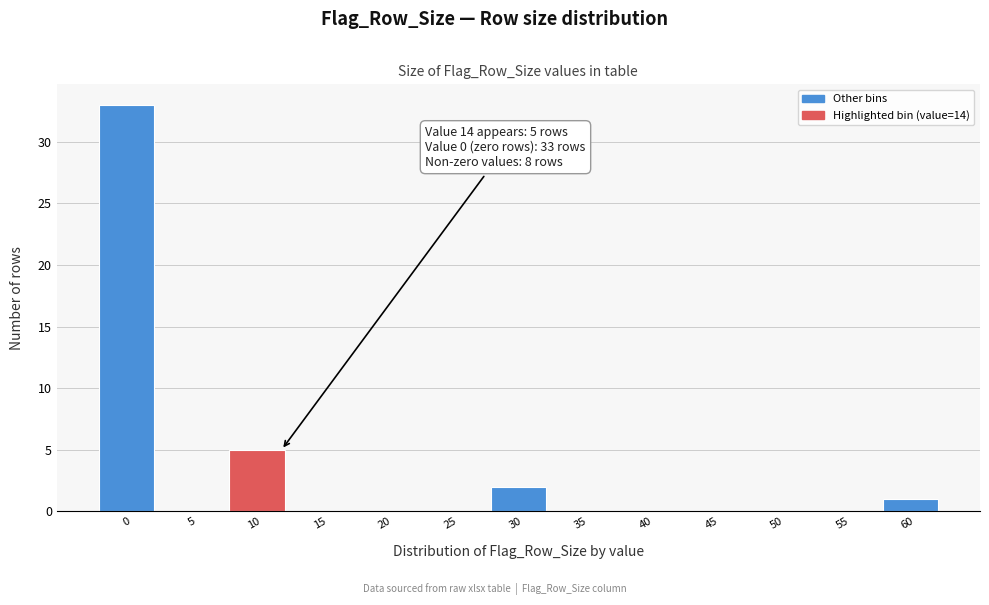

Reading right to left, list all the values displayed in this chart.

60=1	55=0	50=0	45=0	40=0	35=0	30=2	25=0	20=0	15=0	10=5	5=0	0=33